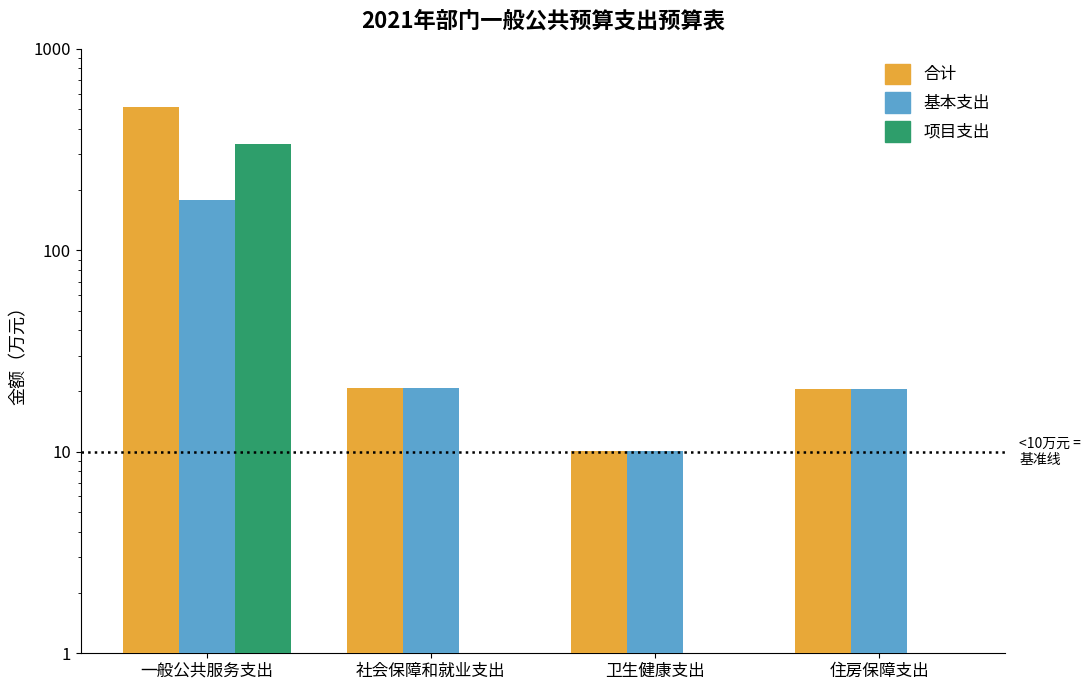

What is the spread (max minus min) of values at 社会保障和就业支出?

20.7